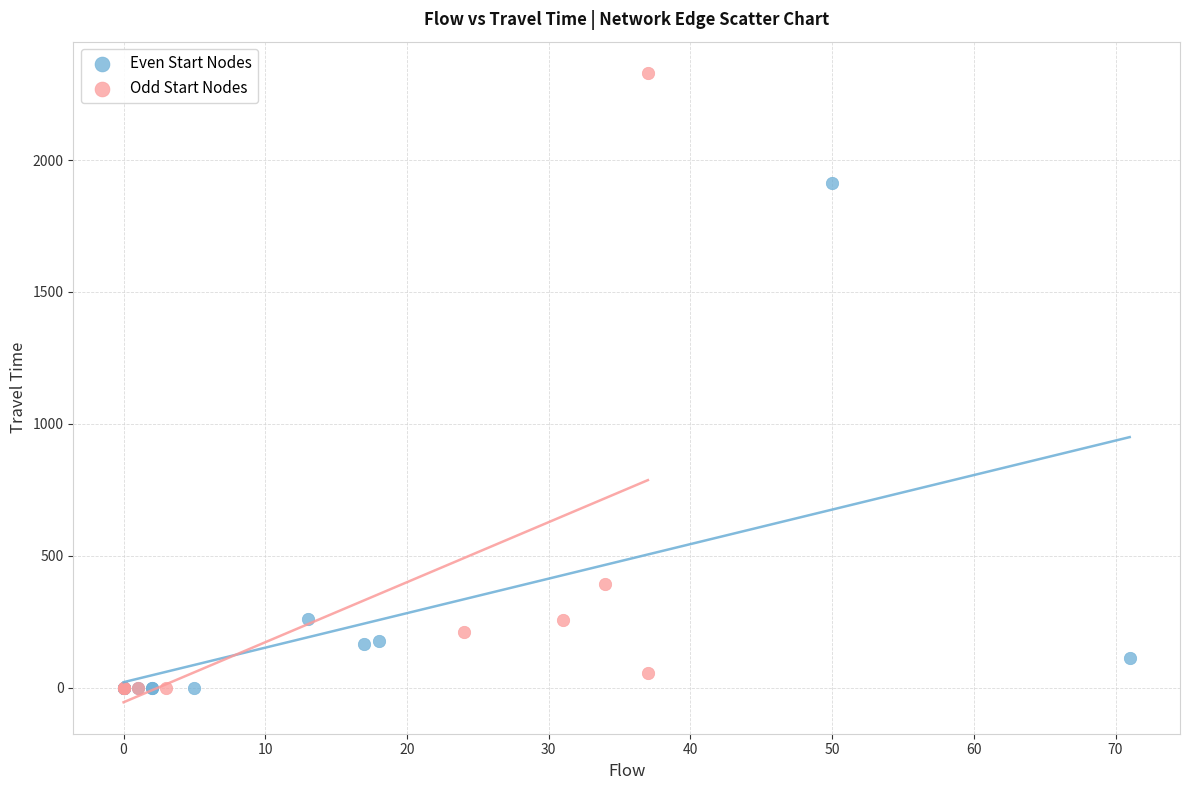

What are all the series names shown in the legend?

Even Start Nodes, Odd Start Nodes